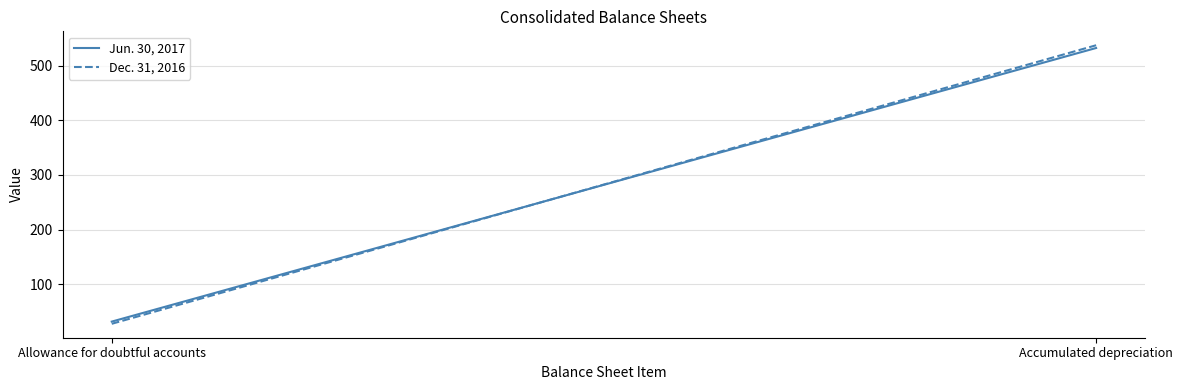

What are all the series names shown in the legend?

Jun. 30, 2017, Dec. 31, 2016